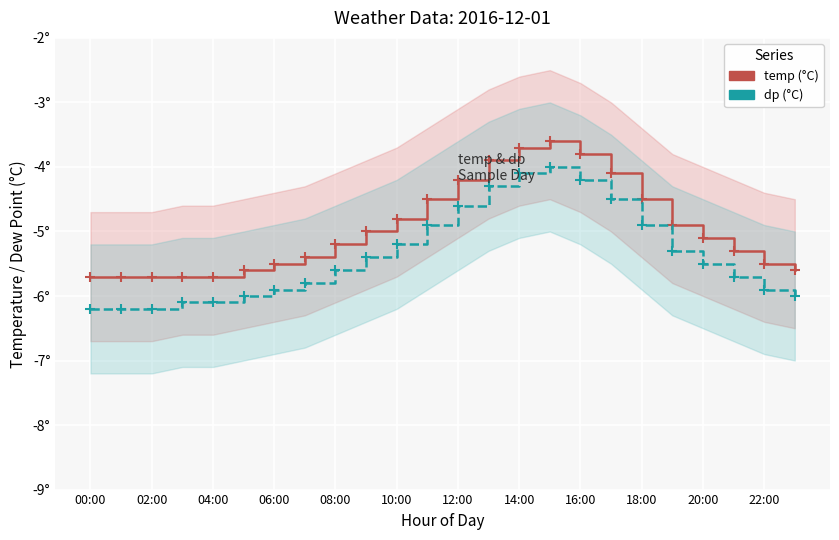

What position from the left is 15?

16